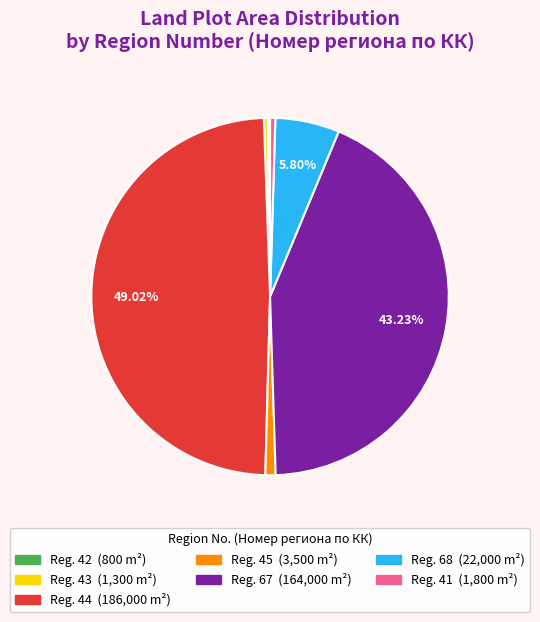

To the nearest percent, what is the average slice percentage?

14%